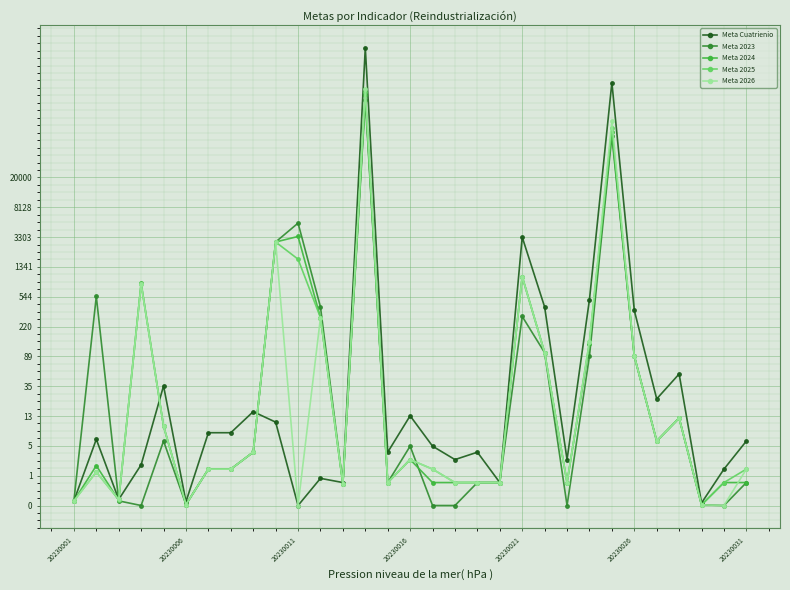

At how many categories does at least one series exceed 0?

31